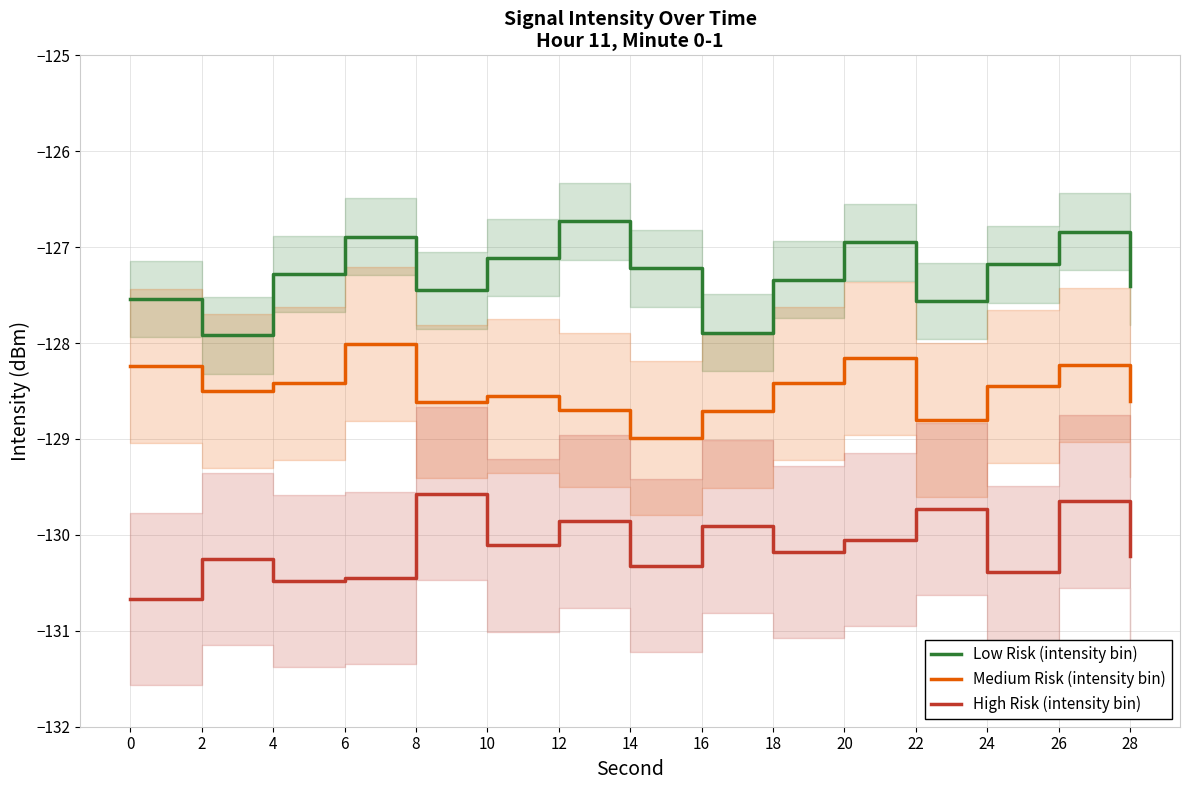

What is the average value of the Low Risk (intensity bin) series?

-127.3